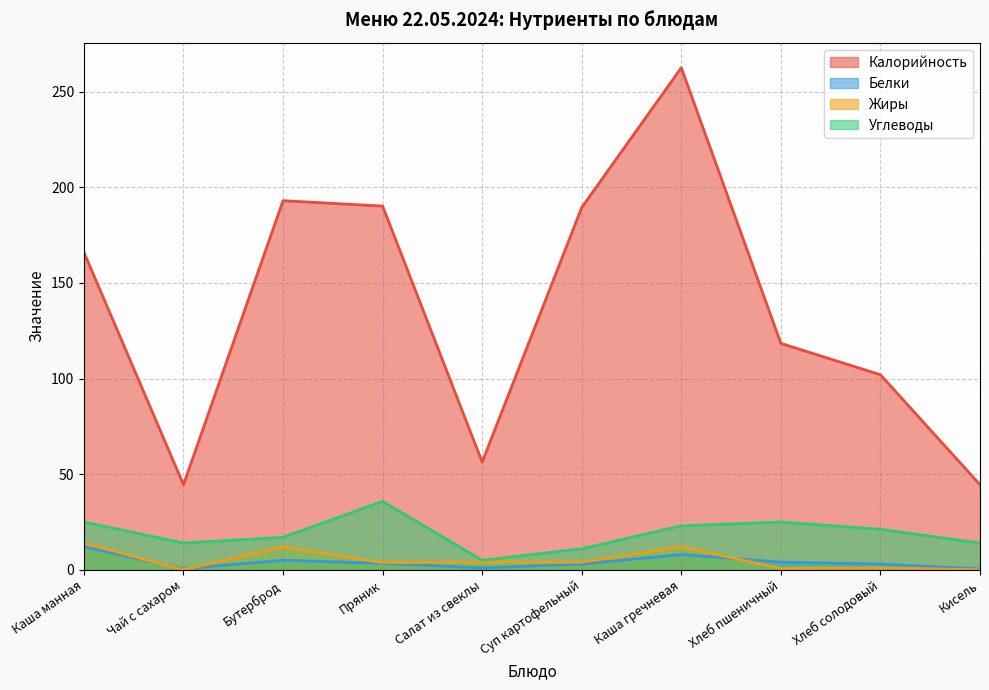

What is the sum of the Жиры values at Хлеб солодовый and Суп картофельный?

5.0